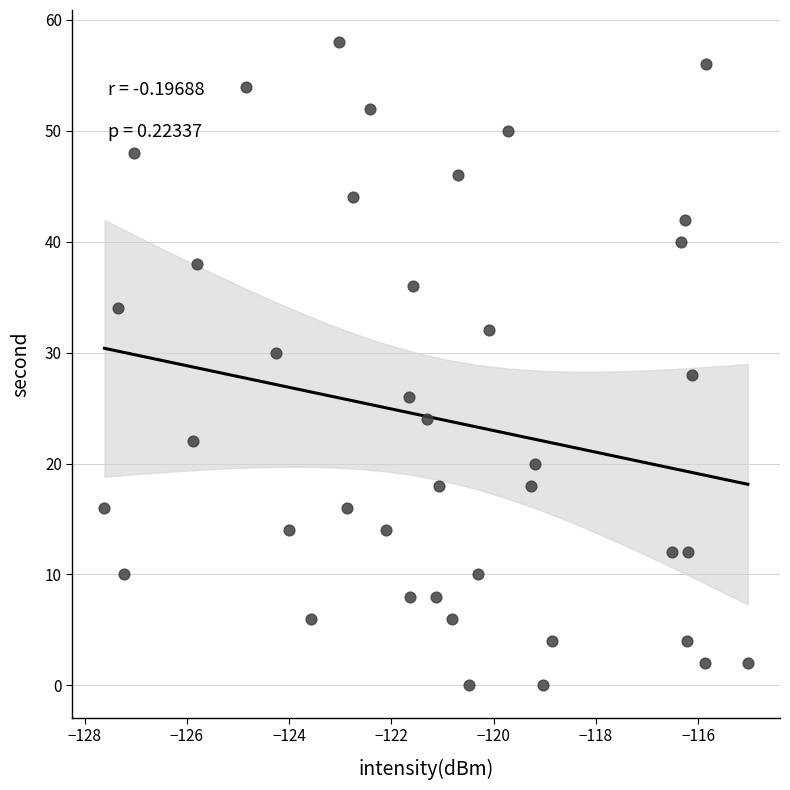

What is the range of Y values (max minus min)?

58